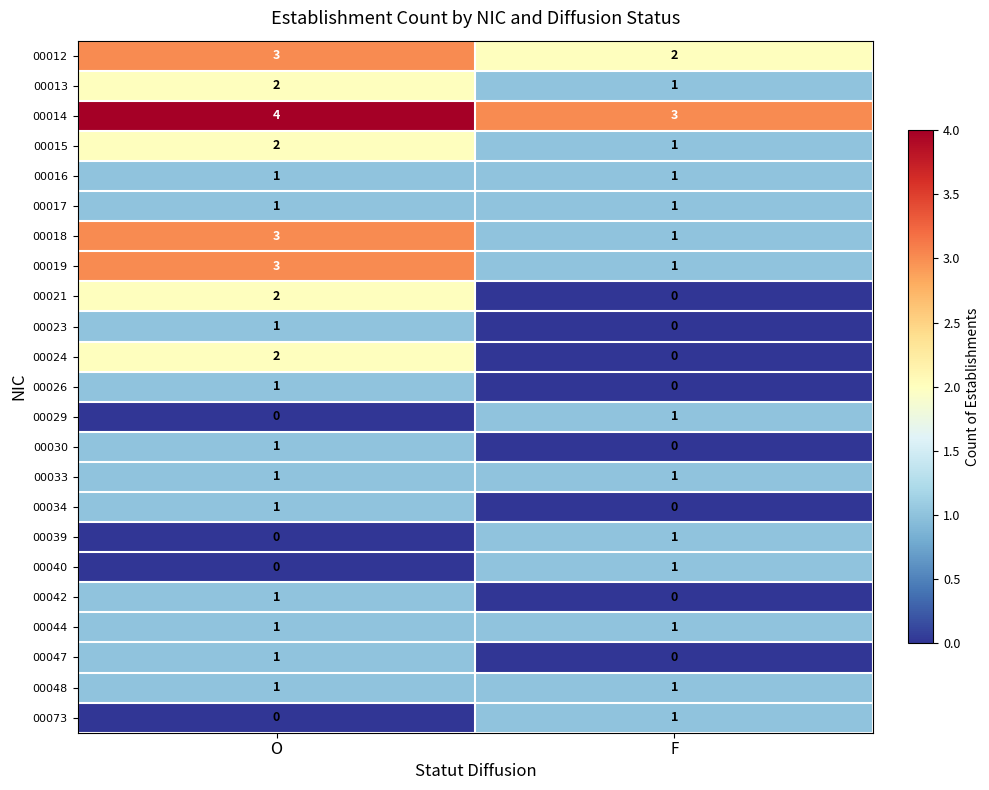

Which series has the largest total across all categories?

00014